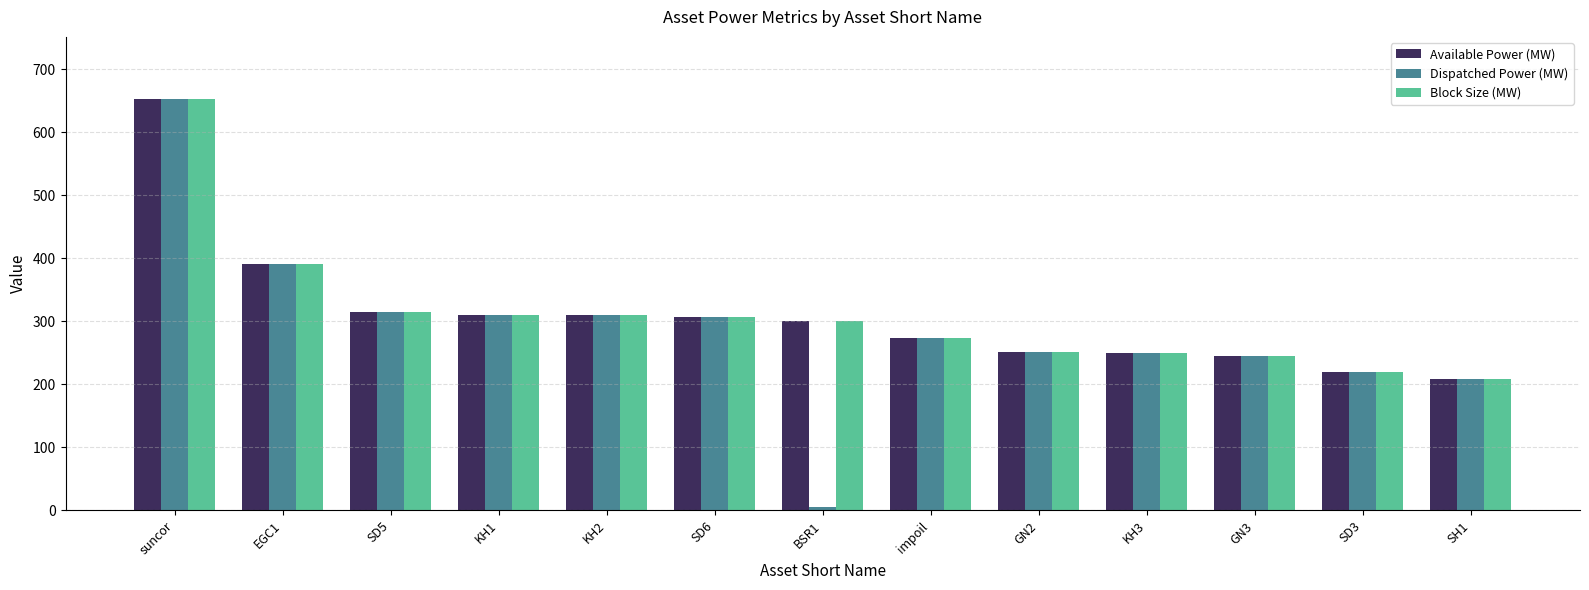

What position from the right is SH1?

1